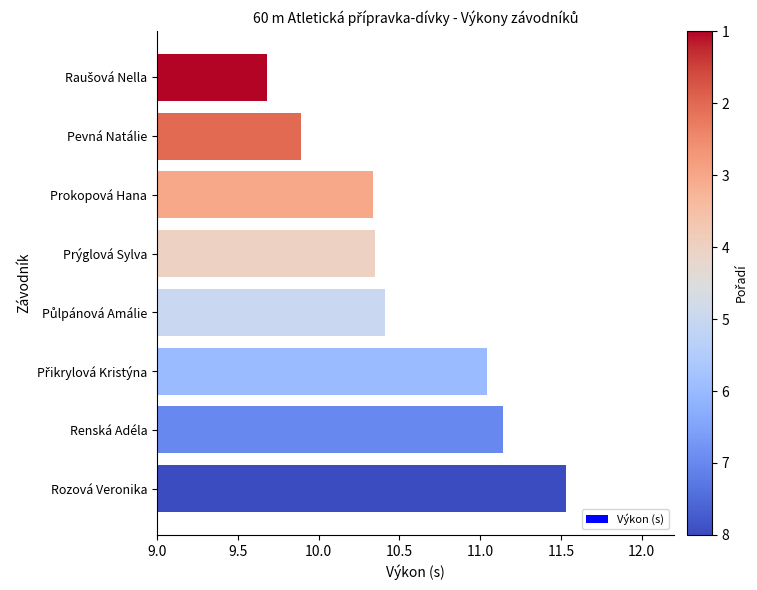

What is the value of the 5th bar from the top?

10.4